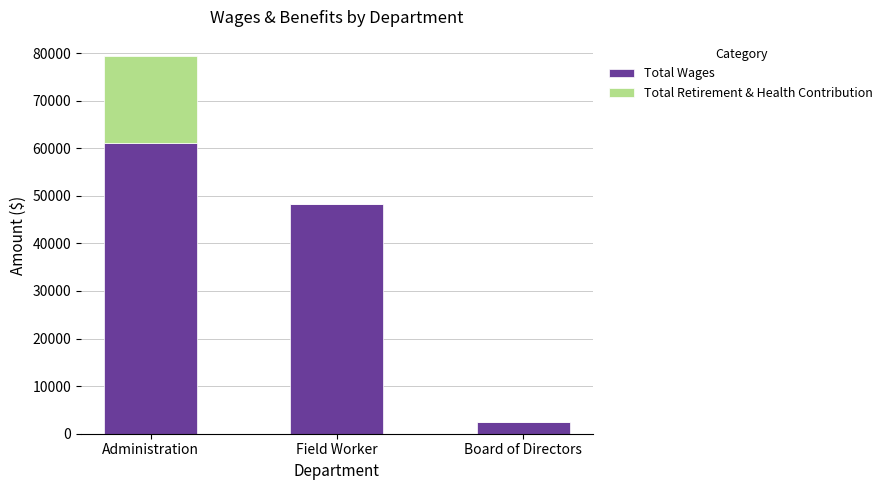

At which category is the sum across all series the highest?

Administration